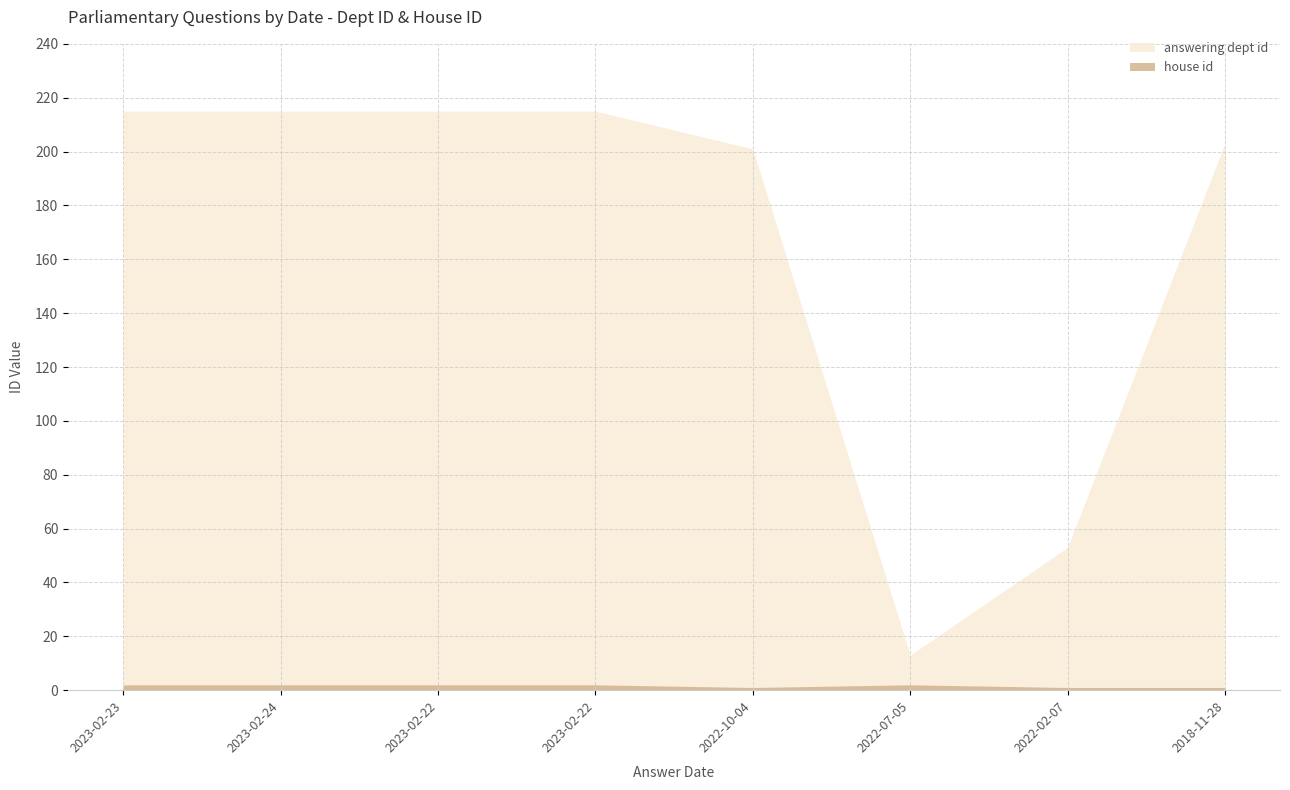

List the series in order of their overall mean, highest first.

answering dept id, house id